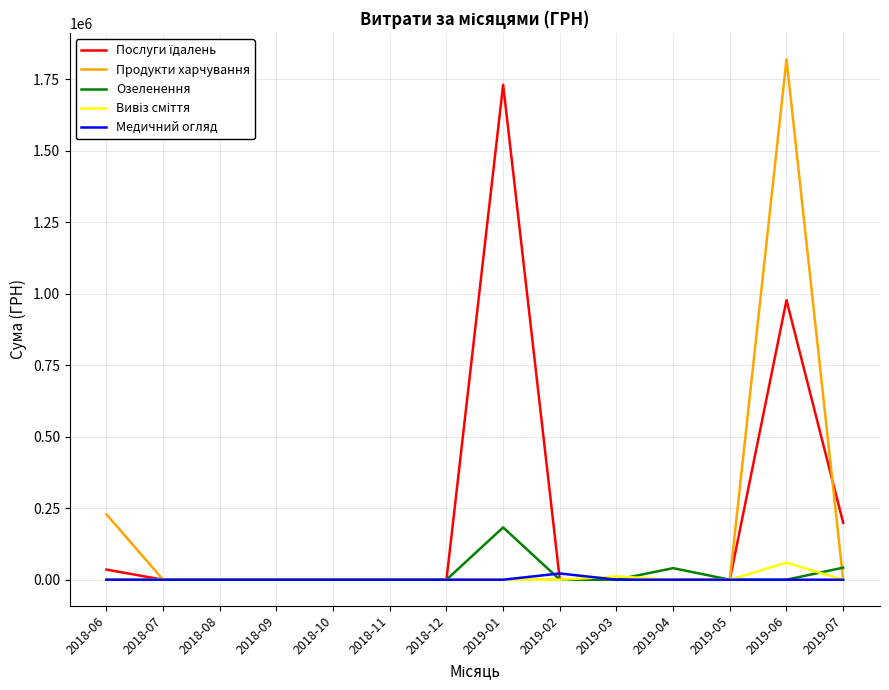

At which category is the sum across all series the highest?

2019-06